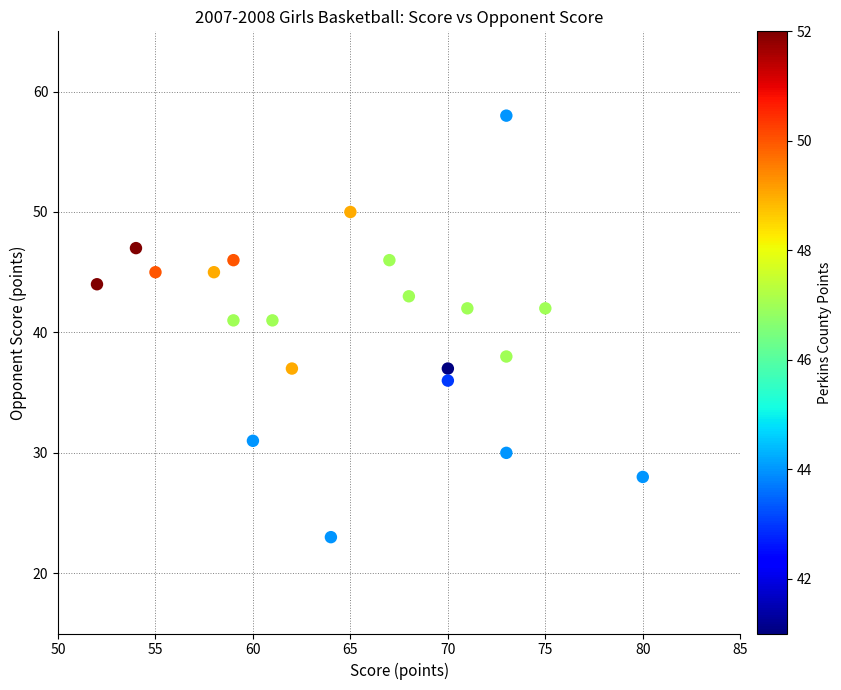

What is the range of Y values (max minus min)?

35